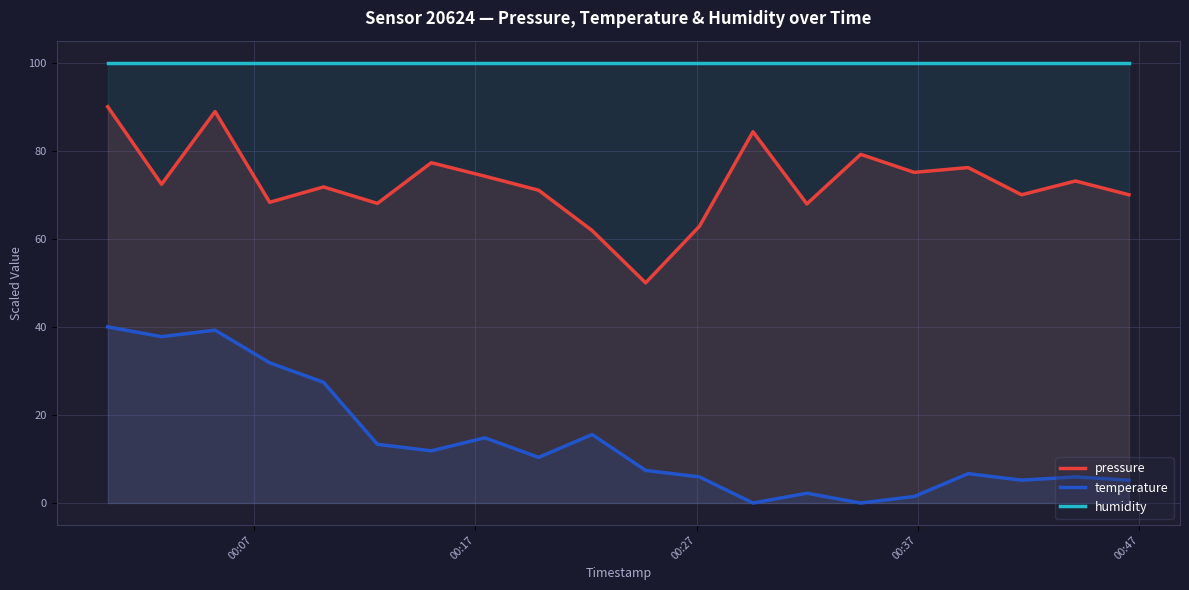

What is the maximum value for humidity?

100.0